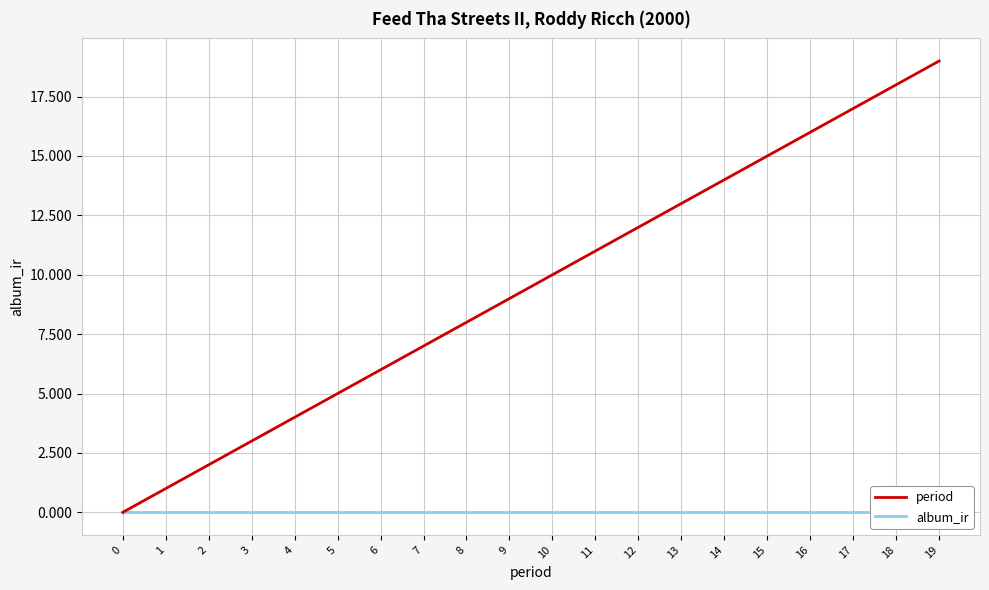

What is the total value across all series at 5?

5